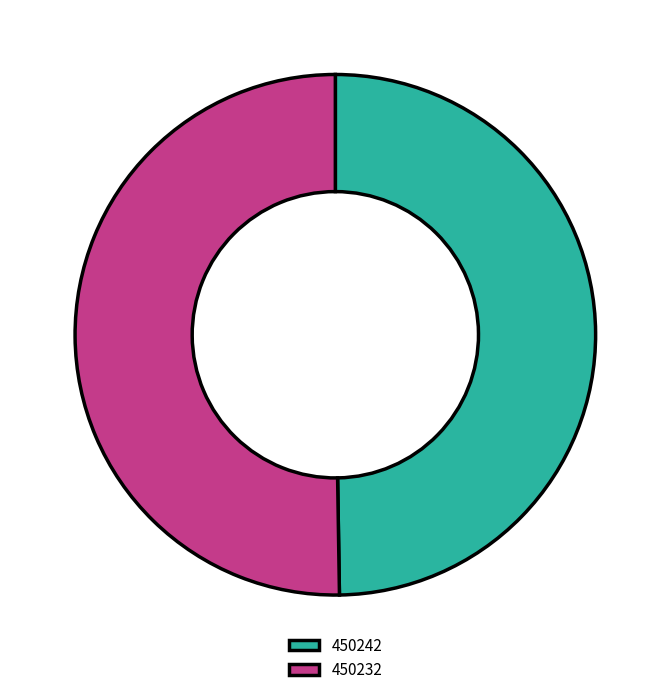

Does 450232 represent more than half of the total?

Yes